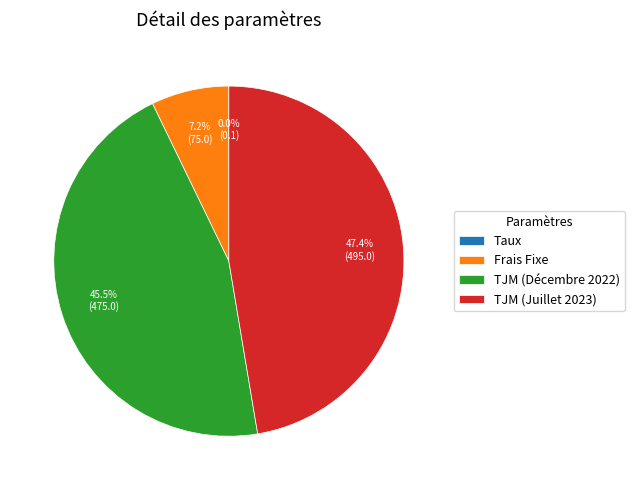

Which has a higher value, Frais Fixe or TJM (Juillet 2023)?

TJM (Juillet 2023)